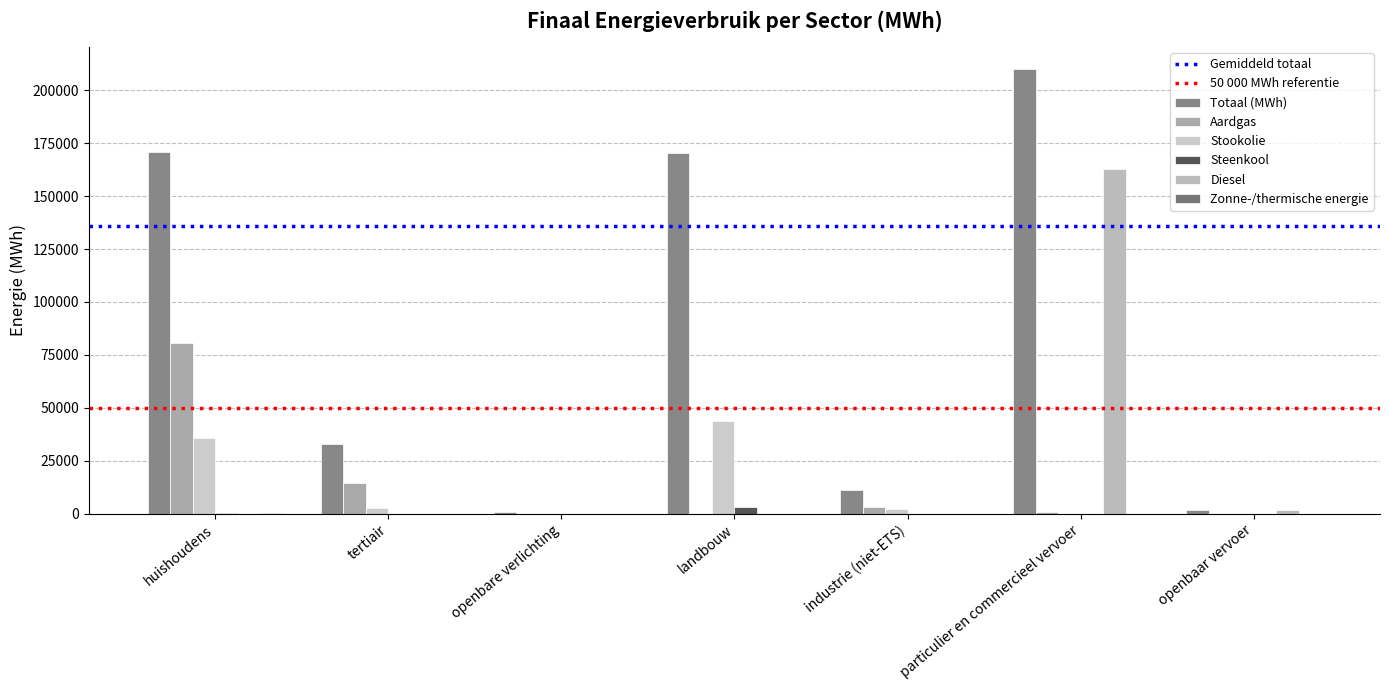

Reading left to right, what are all the values shown in this chart?

Totaal (MWh): huishoudens=171041.7	tertiair=33094.2	openbare verlichting=938.1	landbouw=170459.9	industrie (niet-ETS)=11320.3	particulier en commercieel vervoer=209952.7	openbaar vervoer=1836.0
Aardgas: huishoudens=80748.9	tertiair=14516.3	openbare verlichting=0.0	landbouw=0.0	industrie (niet-ETS)=3226.4	particulier en commercieel vervoer=624.2	openbaar vervoer=0.0
Stookolie: huishoudens=35844.1	tertiair=2858.7	openbare verlichting=0.0	landbouw=43781.9	industrie (niet-ETS)=2305.8	particulier en commercieel vervoer=0.0	openbaar vervoer=0.0
Steenkool: huishoudens=226.7	tertiair=0.0	openbare verlichting=0.0	landbouw=3266.7	industrie (niet-ETS)=1.8	particulier en commercieel vervoer=0.0	openbaar vervoer=0.0
Diesel: huishoudens=0.0	tertiair=0.0	openbare verlichting=0.0	landbouw=0.0	industrie (niet-ETS)=0.0	particulier en commercieel vervoer=162745.0	openbaar vervoer=1710.5
Zonne-/thermische energie: huishoudens=448.4	tertiair=19.6	openbare verlichting=0.0	landbouw=0.0	industrie (niet-ETS)=0.0	particulier en commercieel vervoer=0.0	openbaar vervoer=0.0